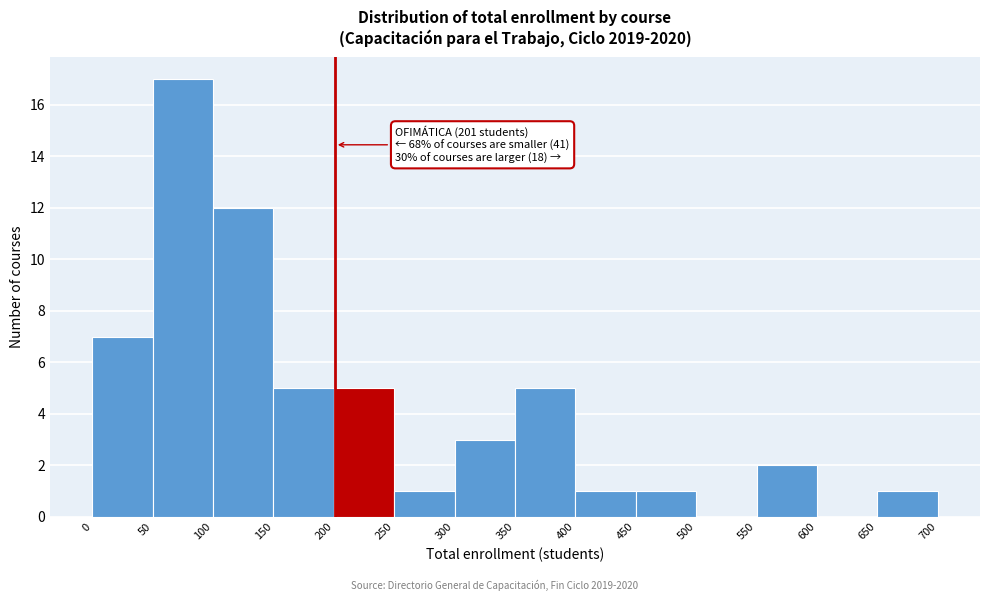

Over which range of the x-axis is the bar tallest?

50 to 100